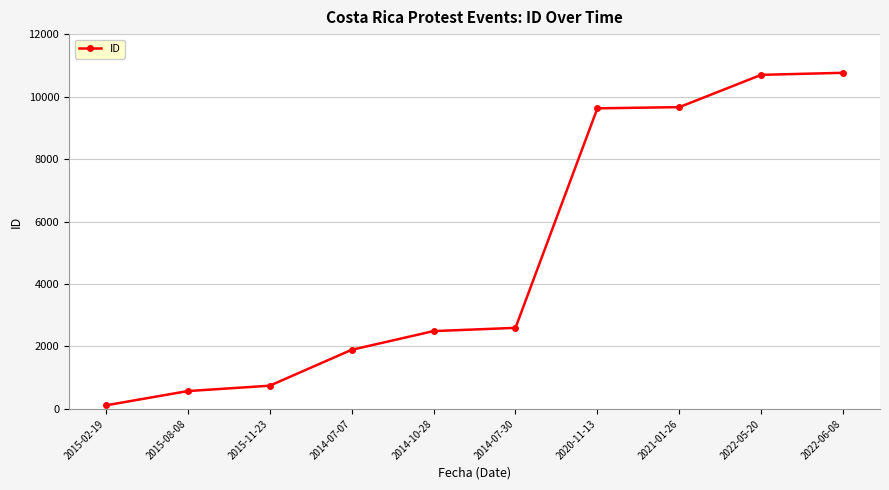

Which label corresponds to the smallest value in the chart?

2015-02-19